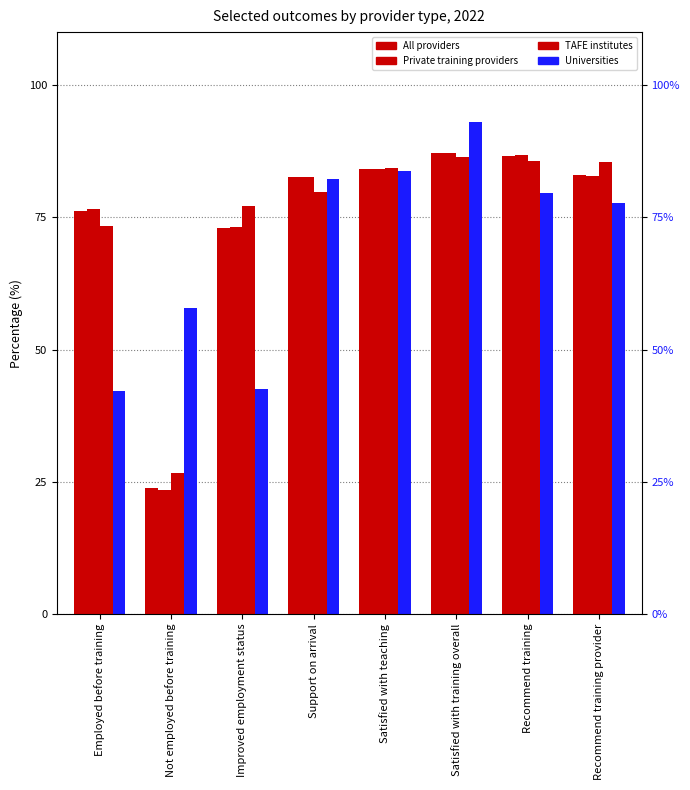

How many groups of bars are there?

8